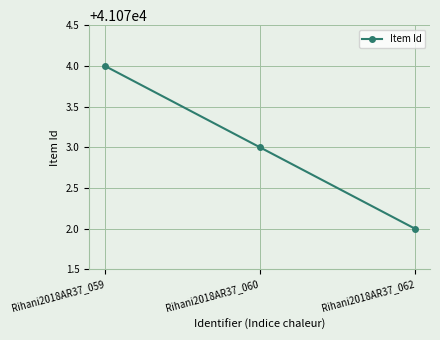

Is this an area chart (filled region under the line)?

No